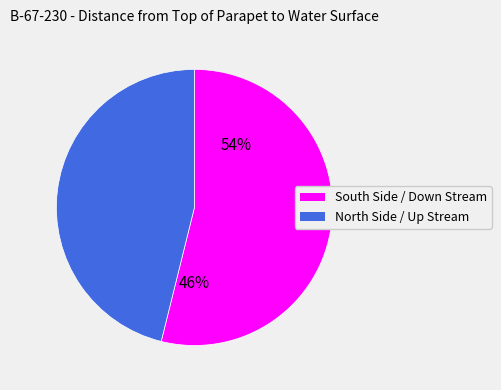

The South Side / Down Stream slice represents 39% of the pie. True or false?

False